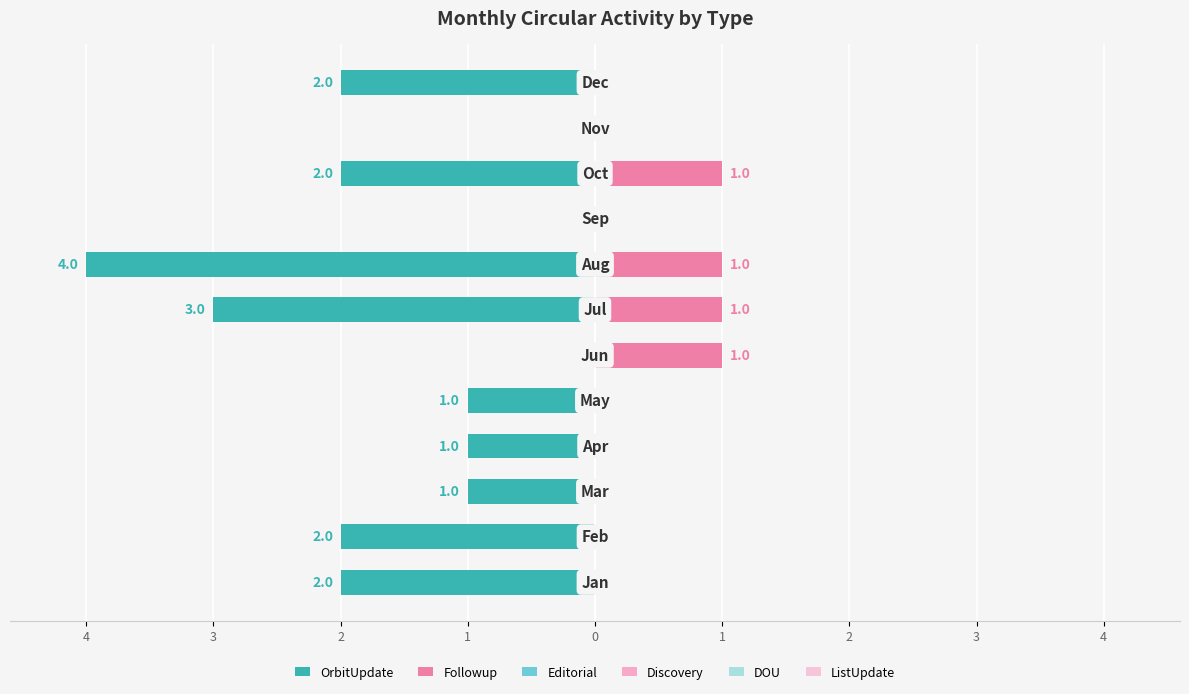

True or false: Followup has a value of -16.5 at 4.

False